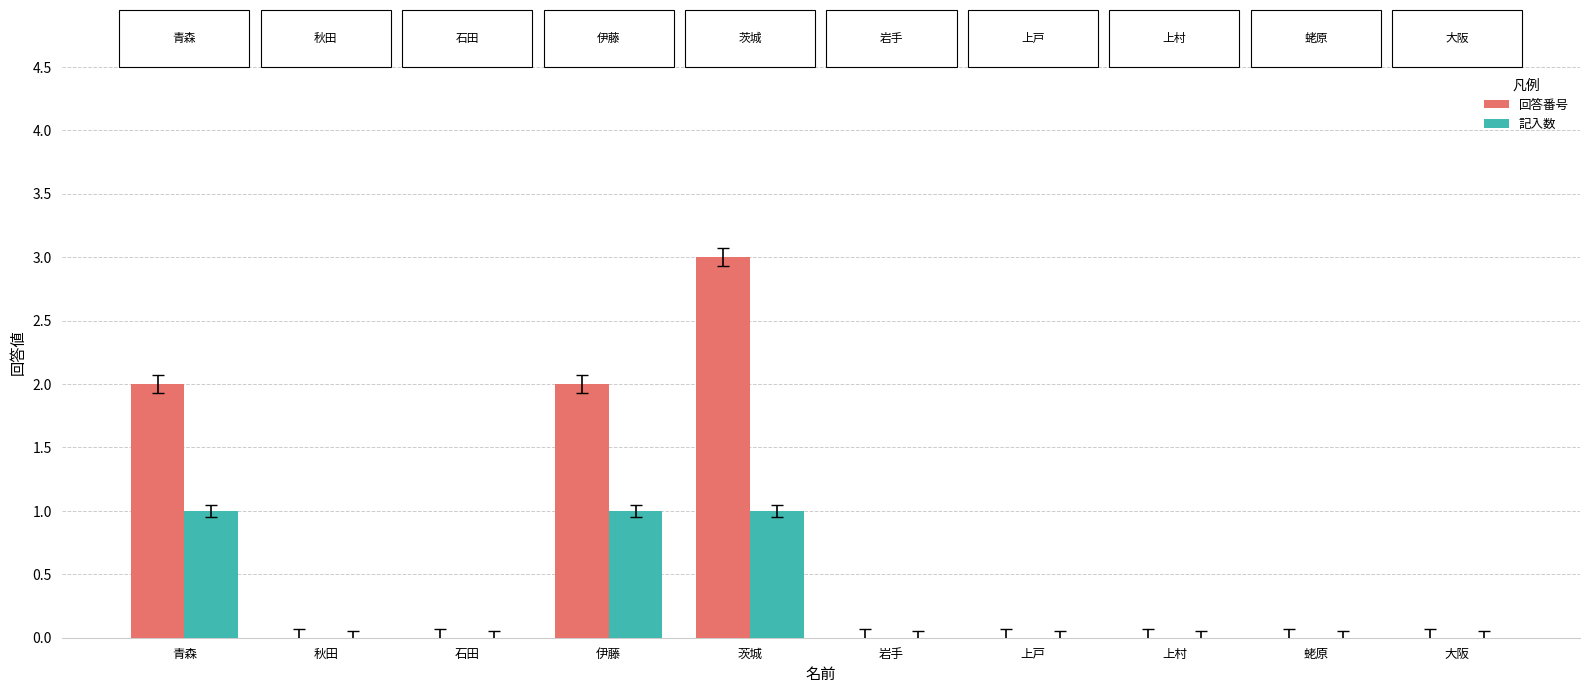

The value of 回答番号 at 上戸 is 0. True or false?

True